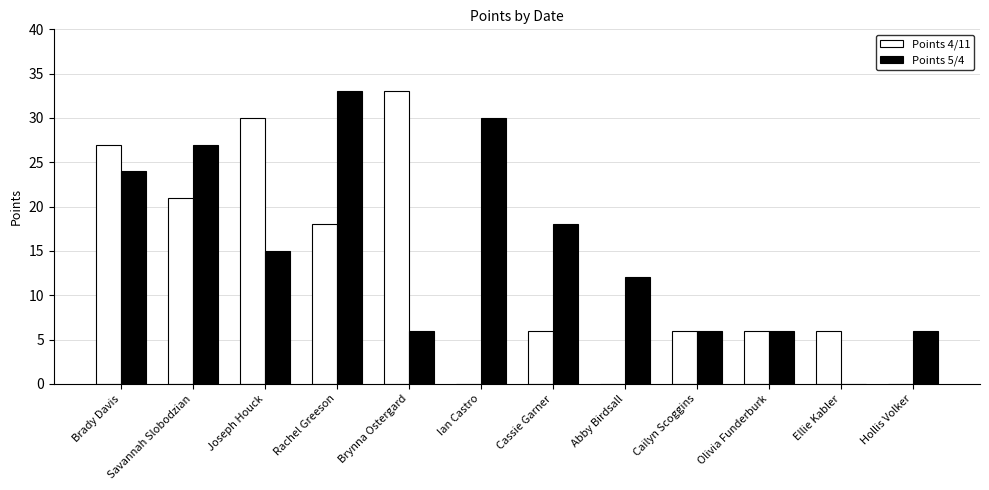

What is the difference between the Points 5/4 values at Joseph Houck and Brady Davis?

9